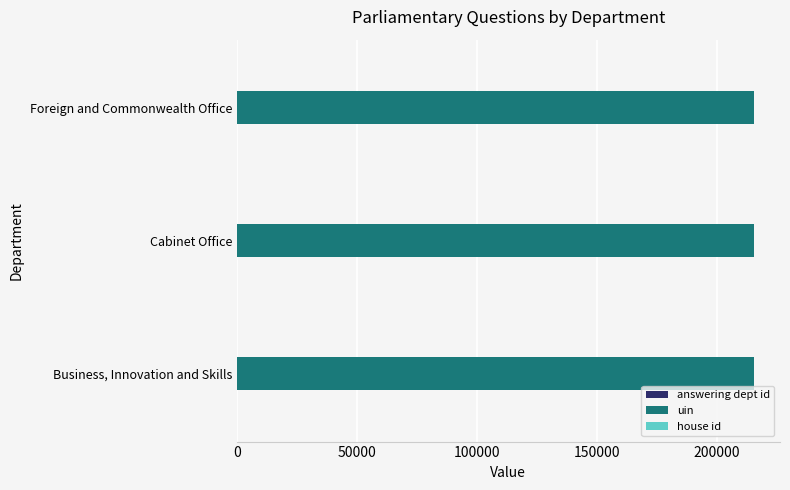

What is the maximum value shown in the chart?

215523